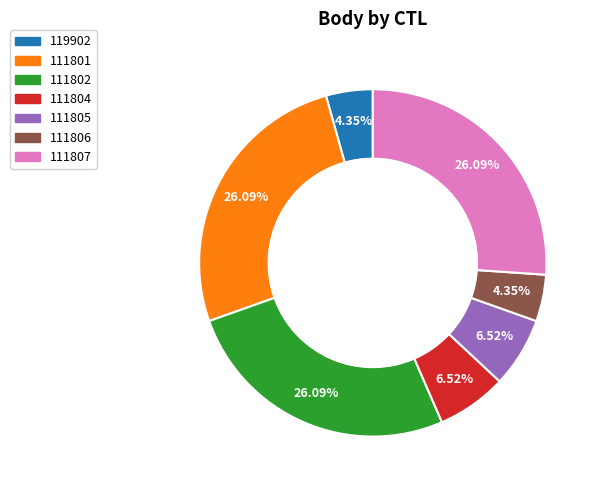

Is the sum of 111806 and 111804 greater than half?

No